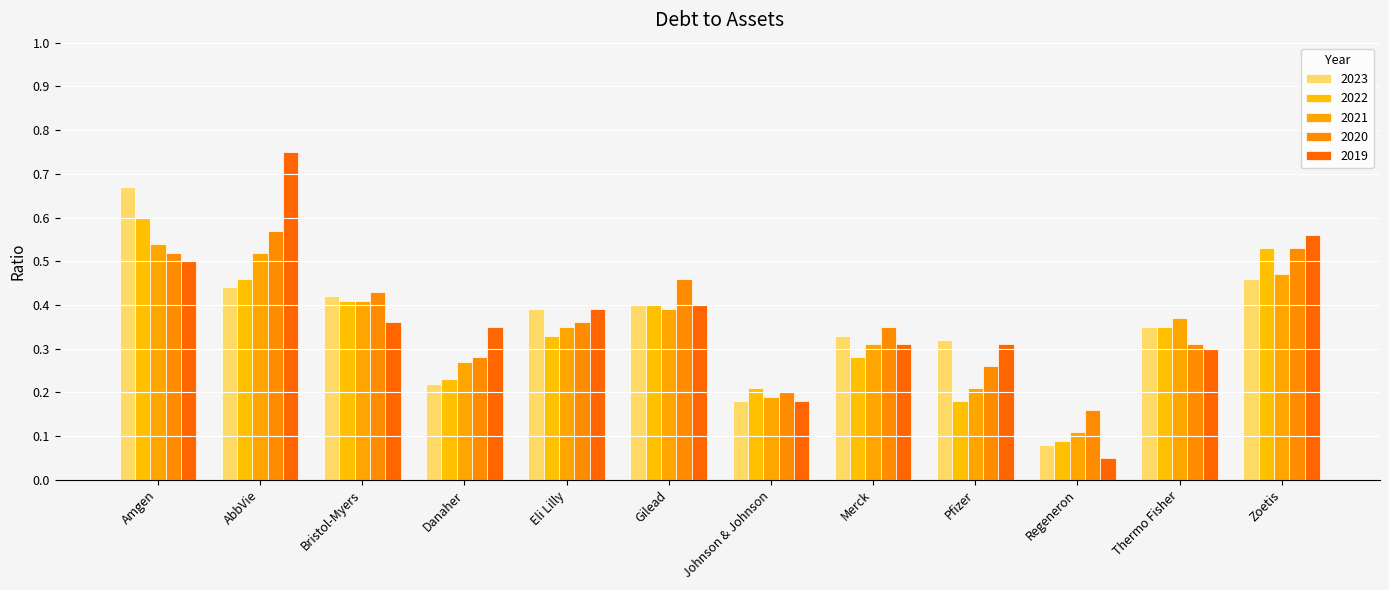

Count the number of data series in this chart.

5